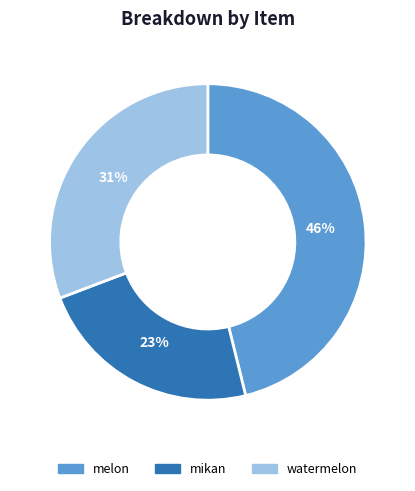

What is the ratio of the value at melon to the value at mikan?

2.0